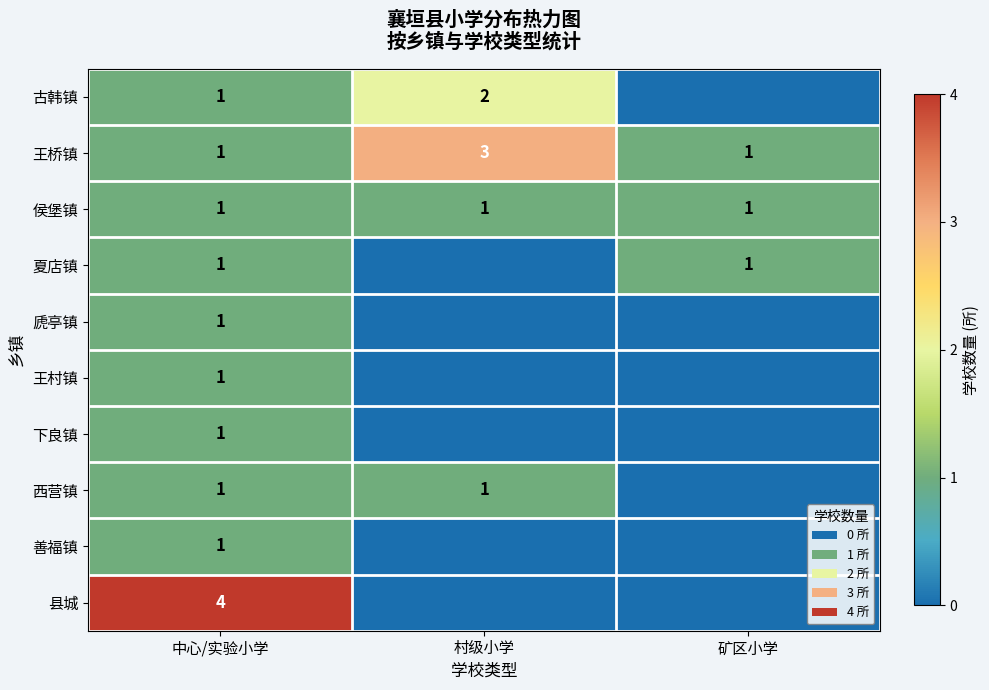

What is the sum of all 侯堡镇 values?

3